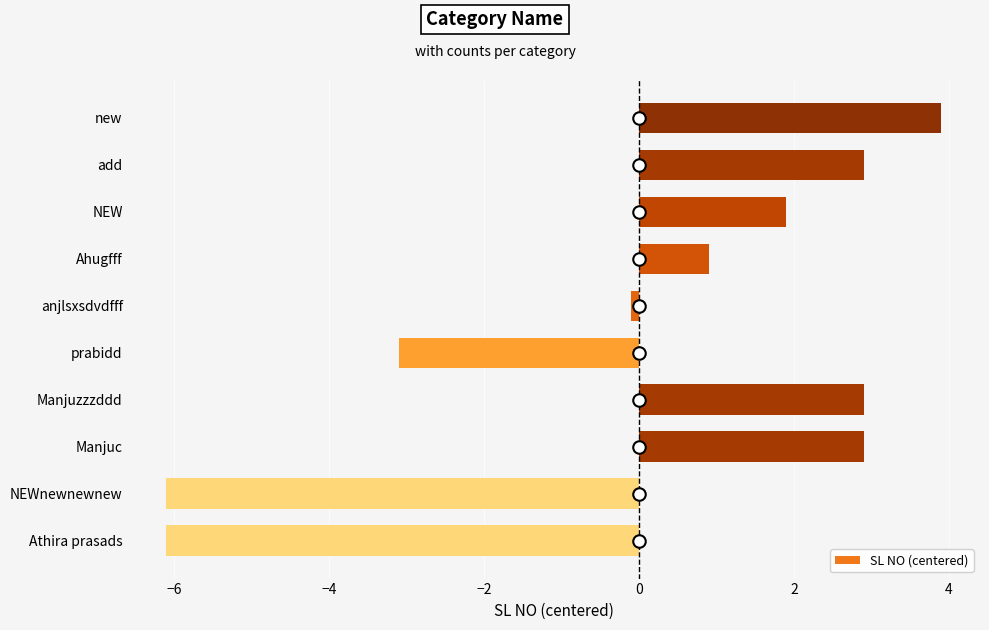

How many distinct data groups are displayed?

1